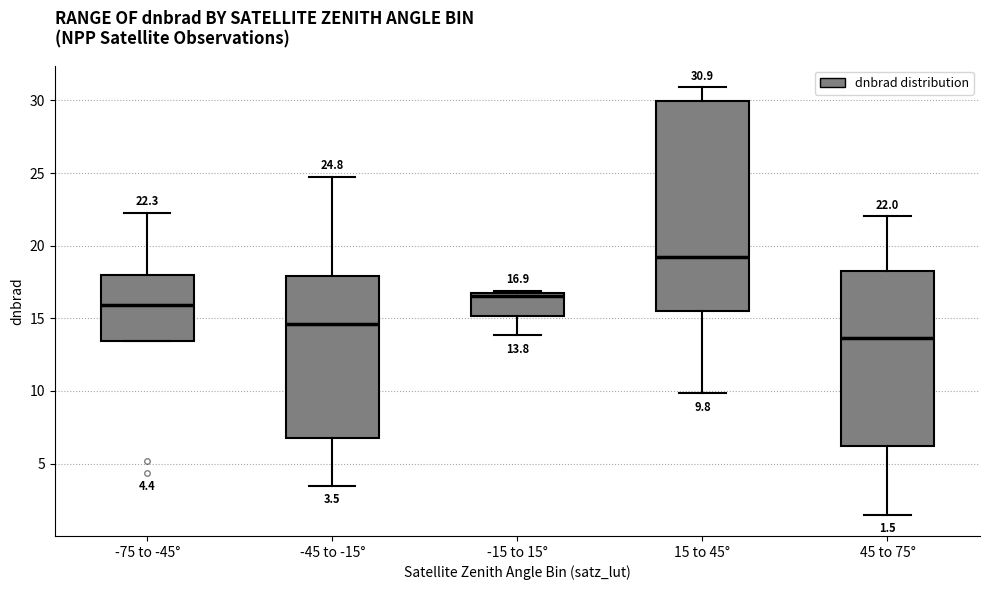

Which box's median line is the highest?

15 to 45°